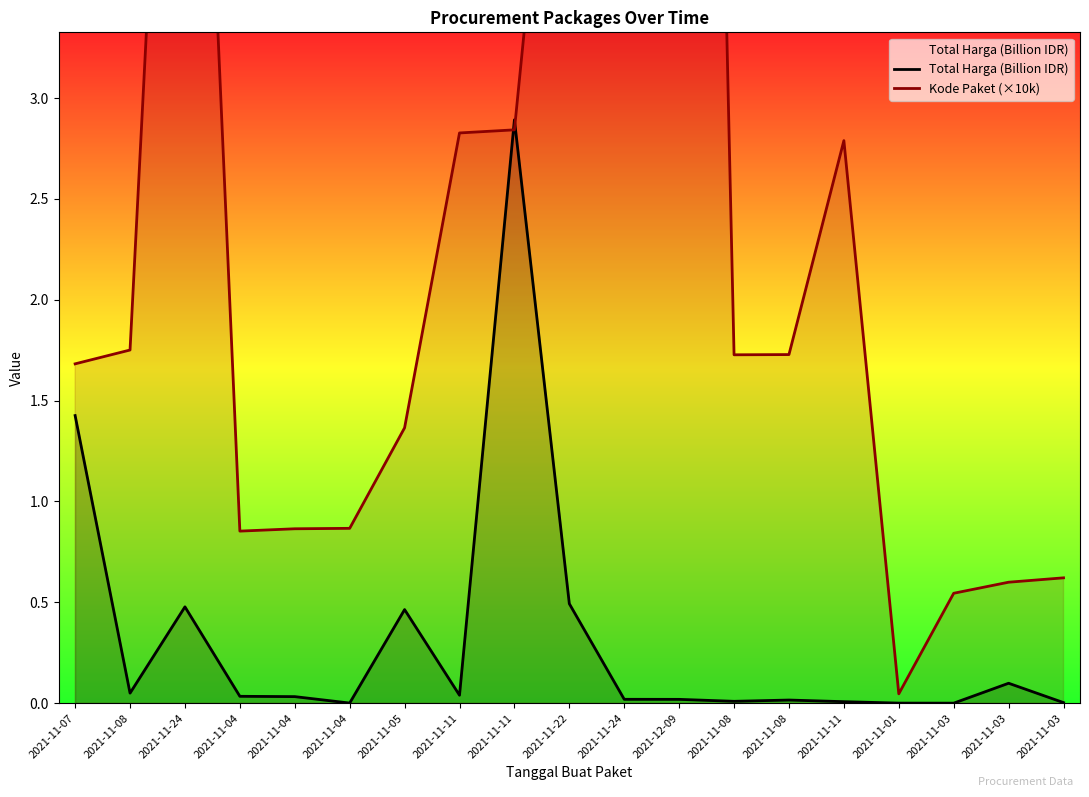

Is it true that Kode Paket (×10k) equals 1.4 at 2021-11-05?

True